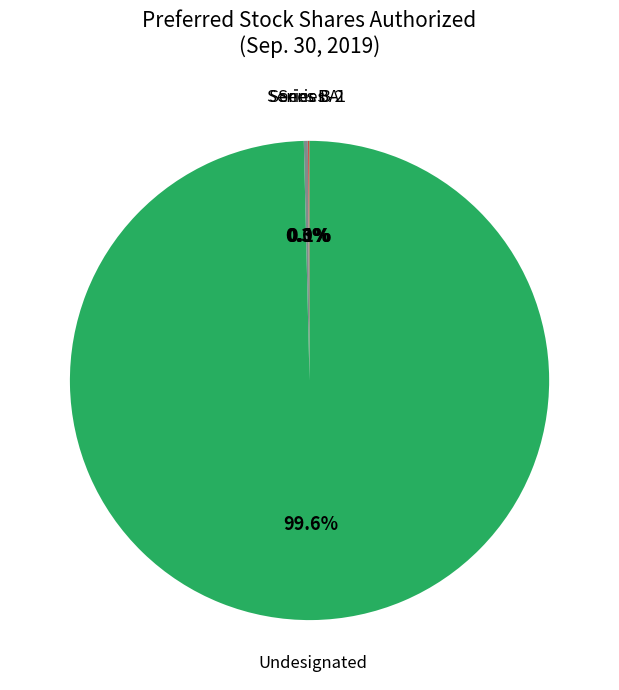

Is there any slice that represents more than half of the pie?

Yes